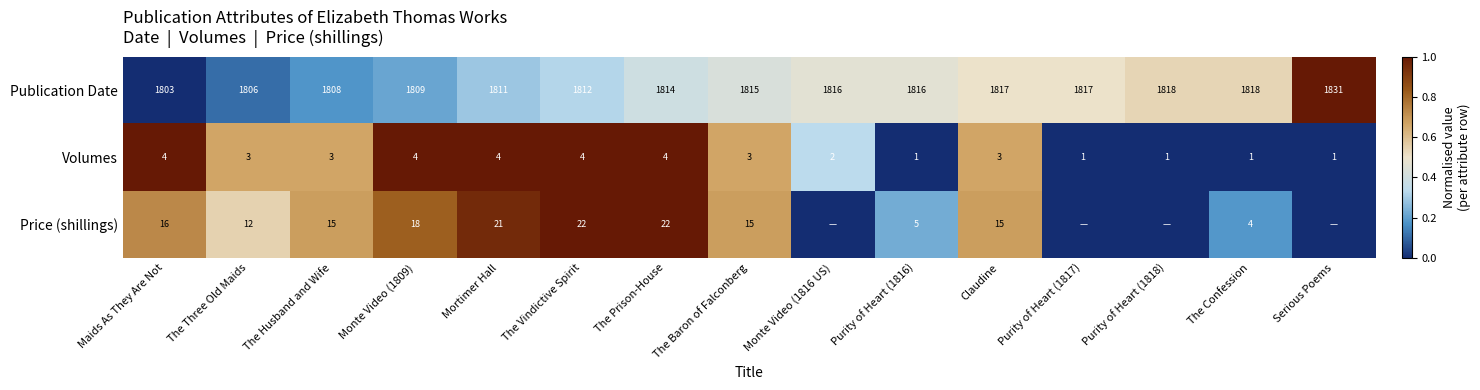

What is the sum of the Price (shillings) values at The Three Old Maids and Monte Video (1809)?

30